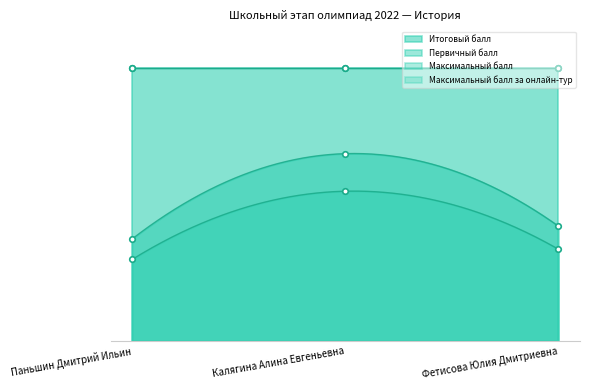

Where is Первичный балл nearest to the value 34?

Фетисова Юлия Дмитриевна